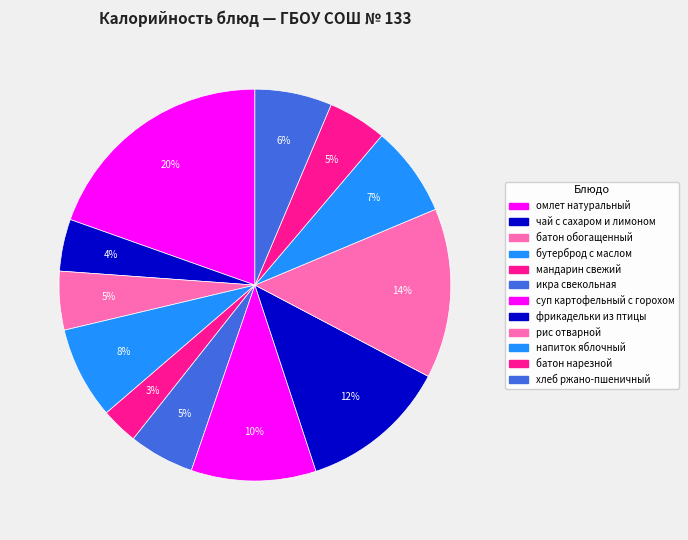

What percentage is the бутерброд с маслом slice, to the nearest percent?

8%